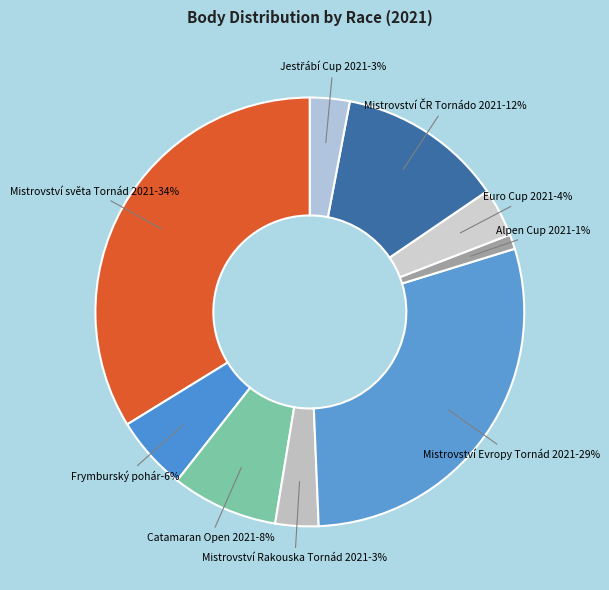

Is the sum of 214156 and 211321 greater than half?

No